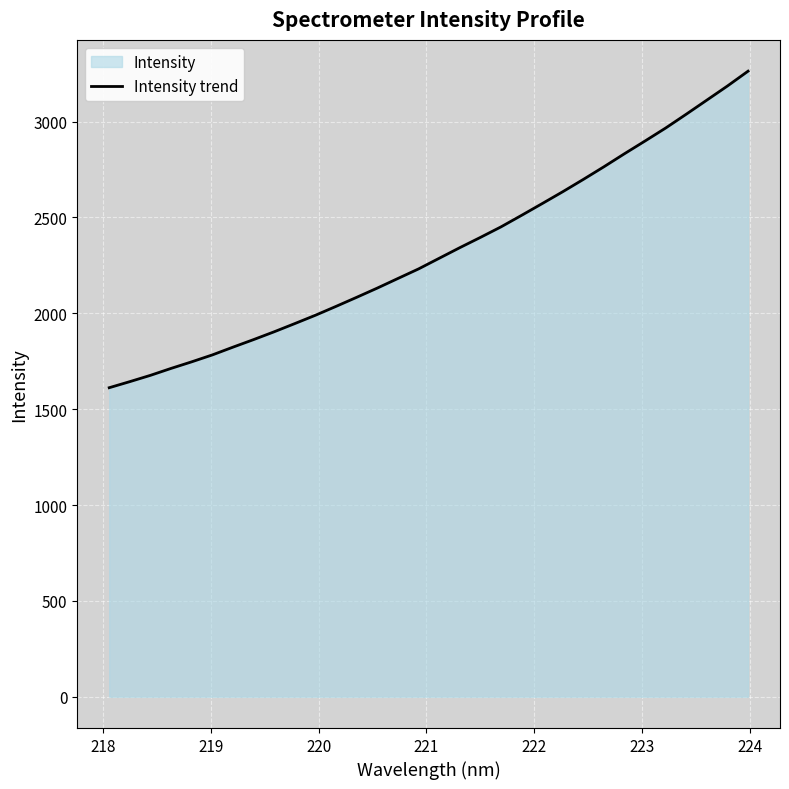

What is the minimum value shown in the chart?

1611.9